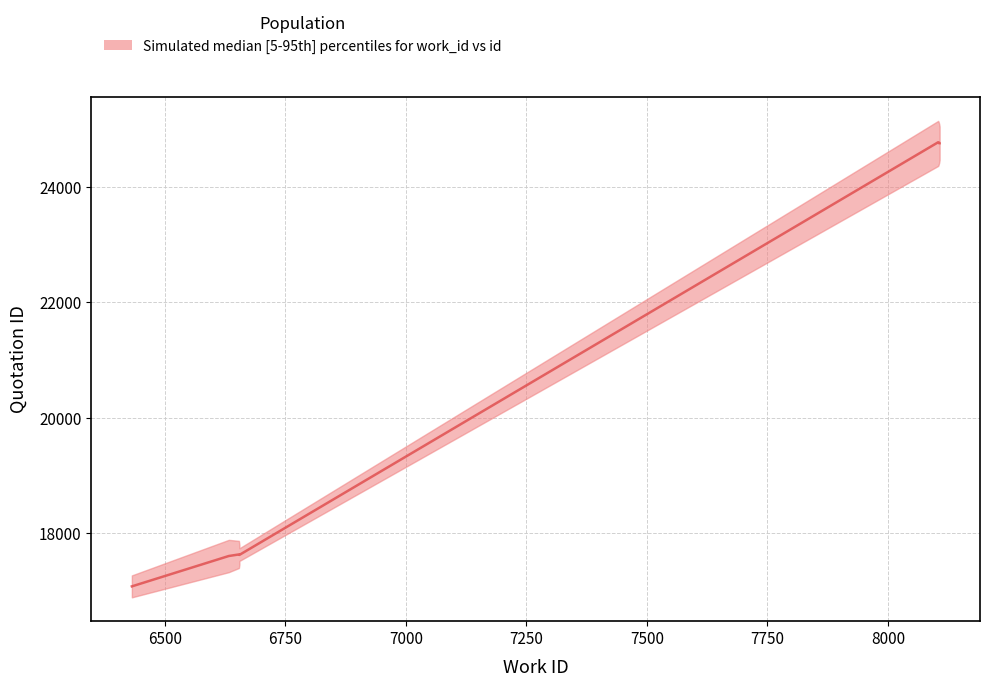

True or false: upper and lower intersect in this chart.

False